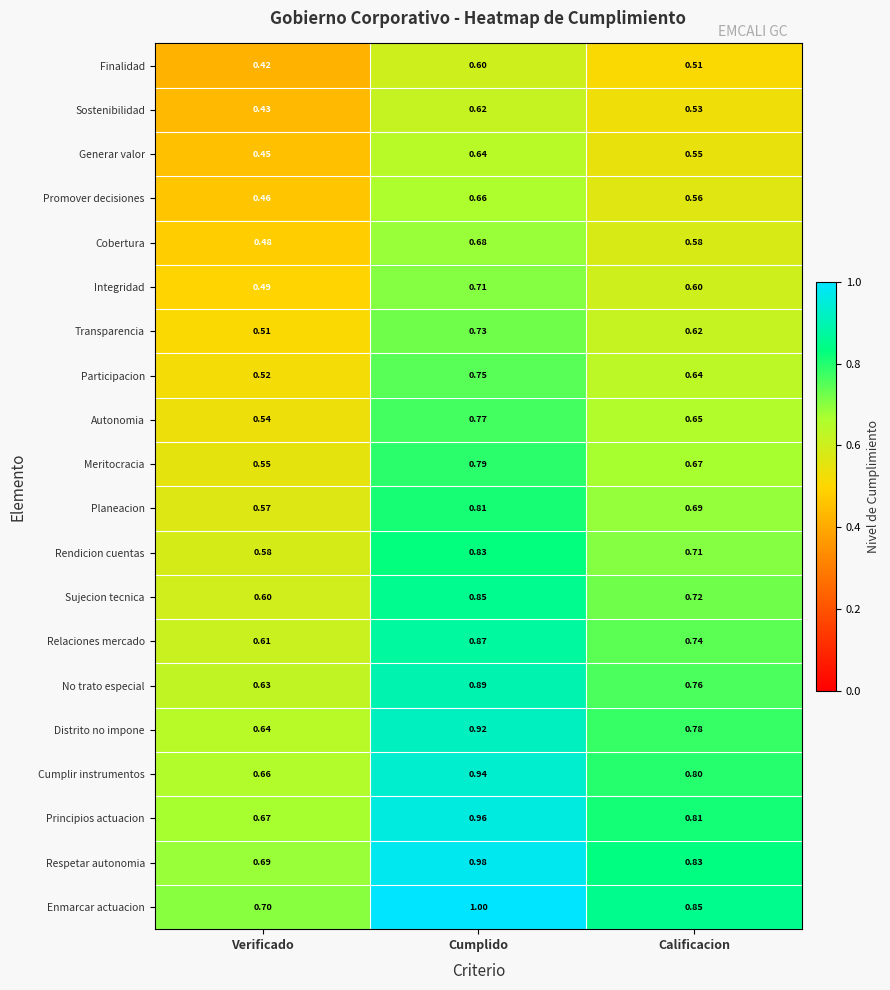

Which series has the widest spread of values?

Enmarcar actuacion